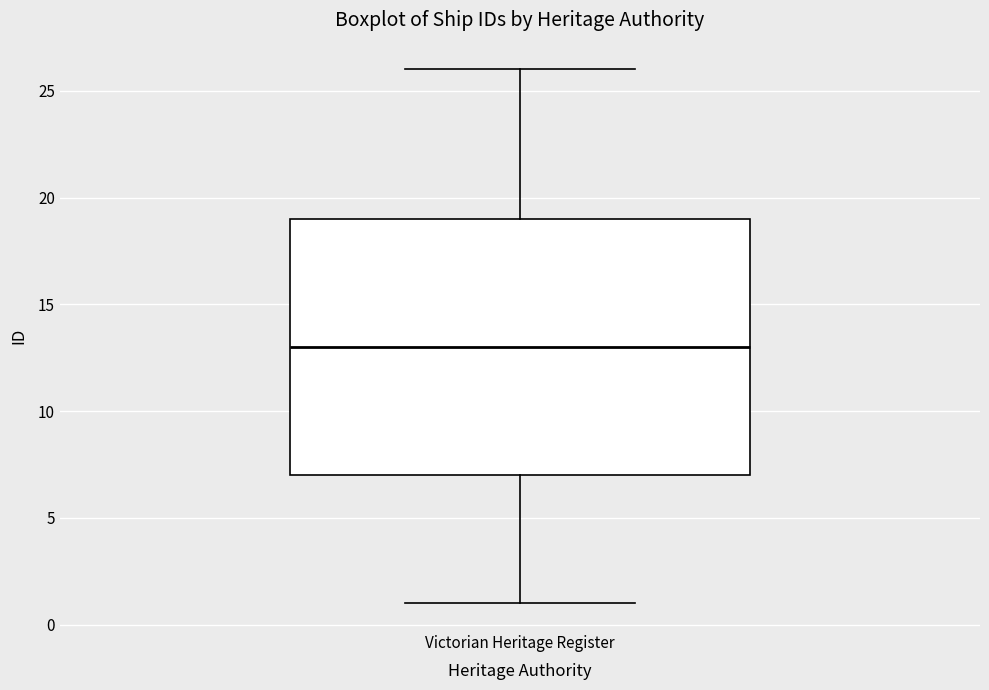

Read this box plot against the y-axis: the position of the median line, the range covered by the box, and the ends of both whiskers. The values are not printed on the chart, so give them approximately, as read against the axis.

median 13, box 7 to 19, whiskers 1 to 26